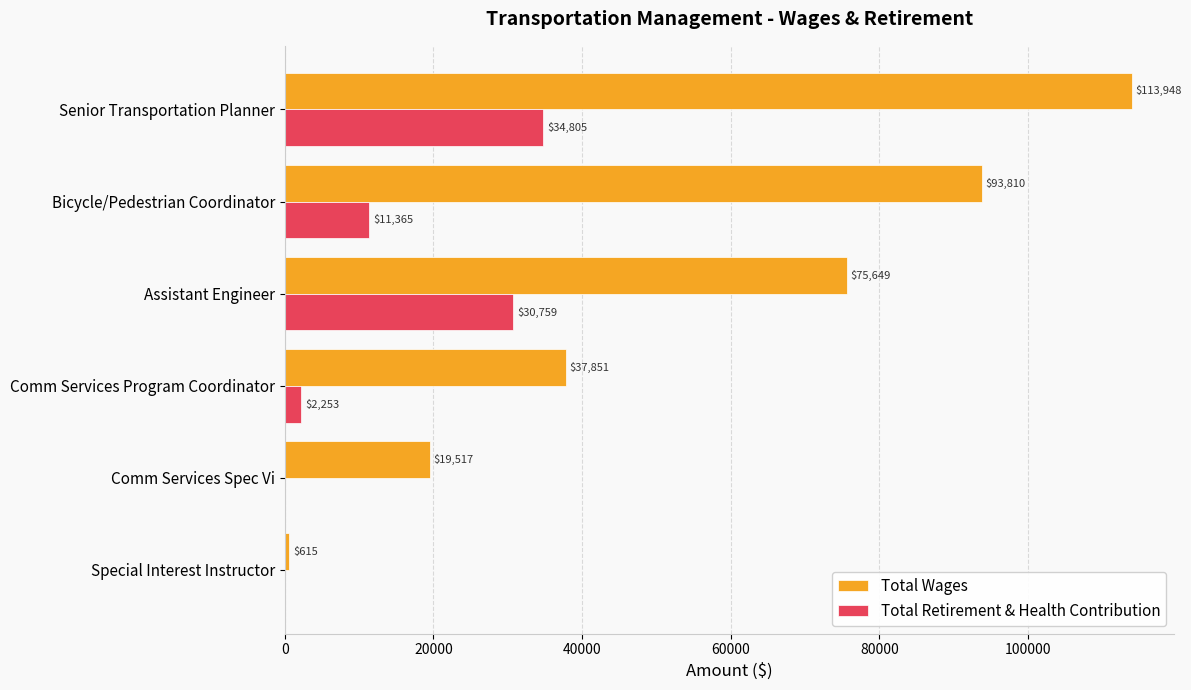

What are all the series names shown in the legend?

Total Wages, Total Retirement & Health Contribution